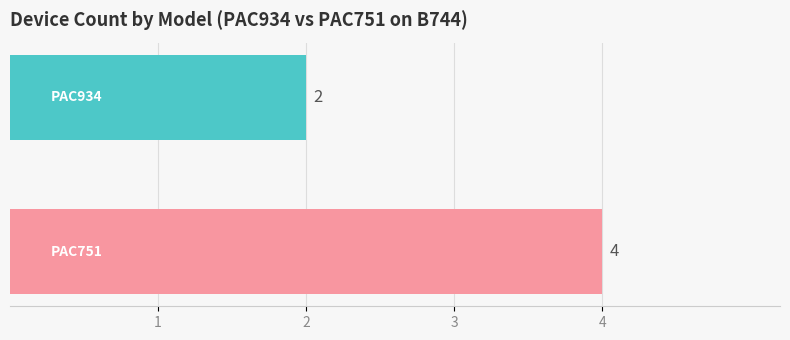

What is the maximum value shown in the chart?

4